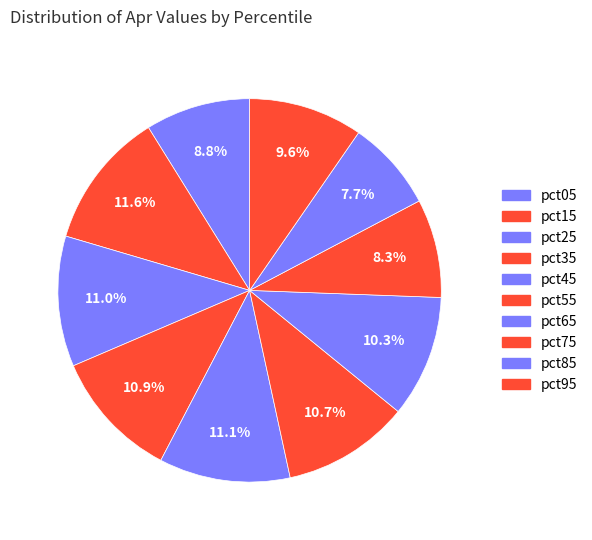

How many segments does this pie chart have?

10